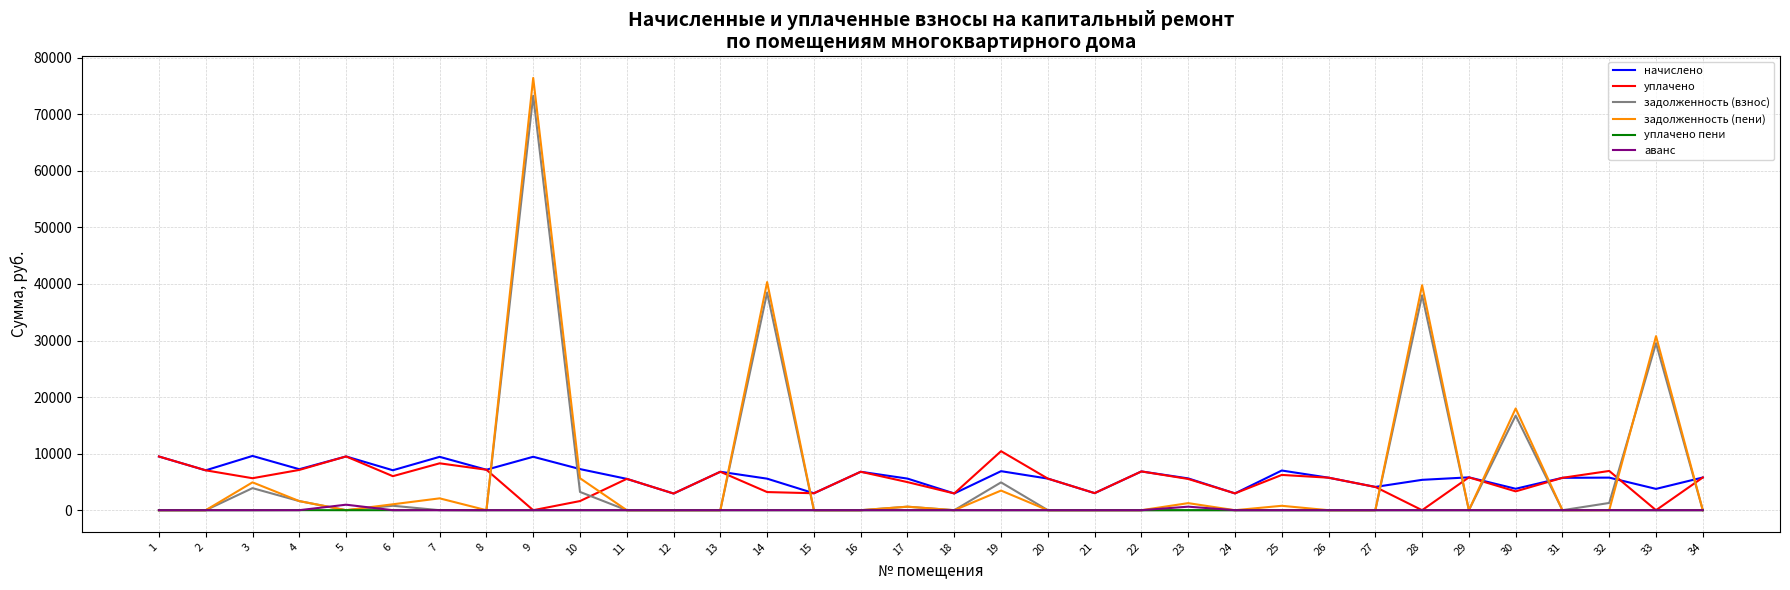

What is the sum of all аванс values?

1598.5